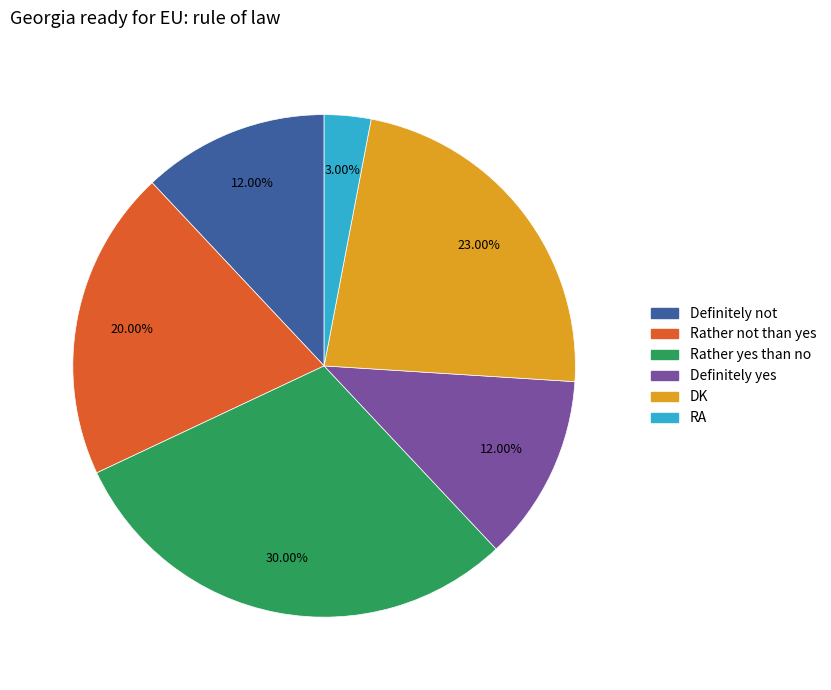

Is RA the majority of the pie?

No